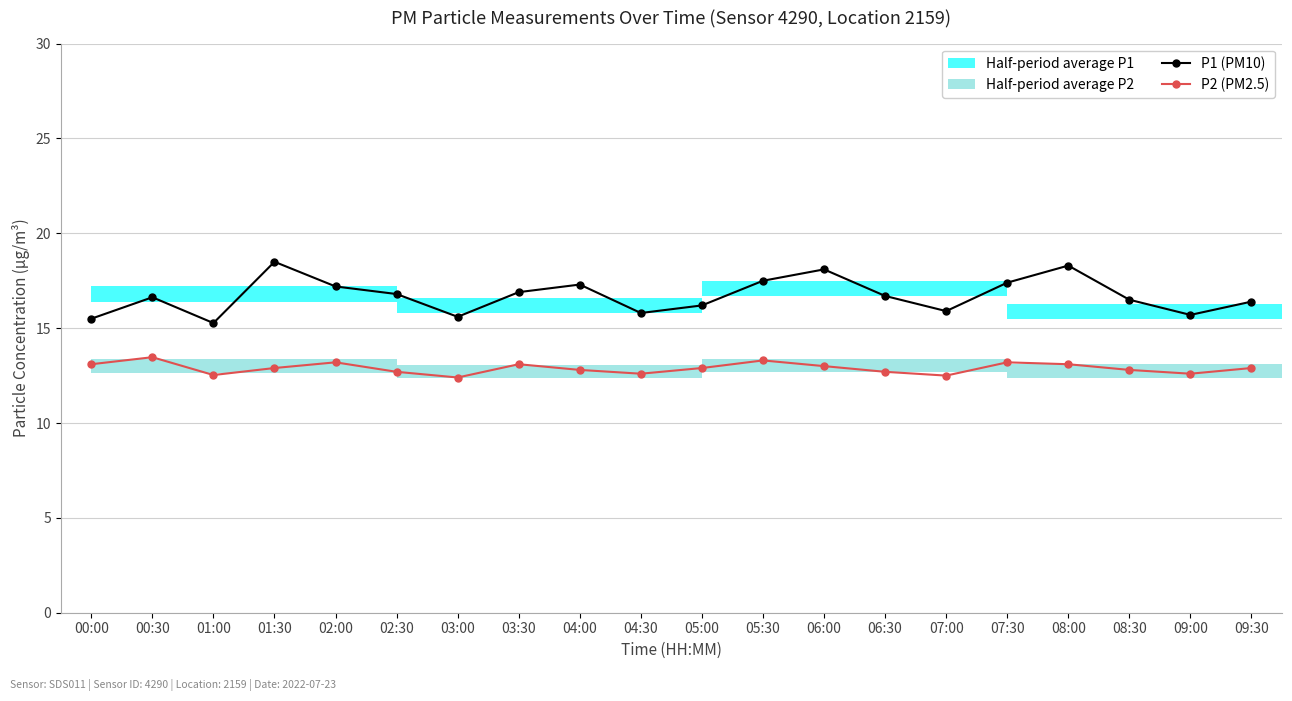

List the labels in order of P1 (PM10) value, largest first.

01:30, 08:00, 06:00, 05:30, 07:30, 04:00, 02:00, 03:30, 02:30, 06:30, 00:30, 08:30, 09:30, 05:00, 07:00, 04:30, 09:00, 03:00, 00:00, 01:00